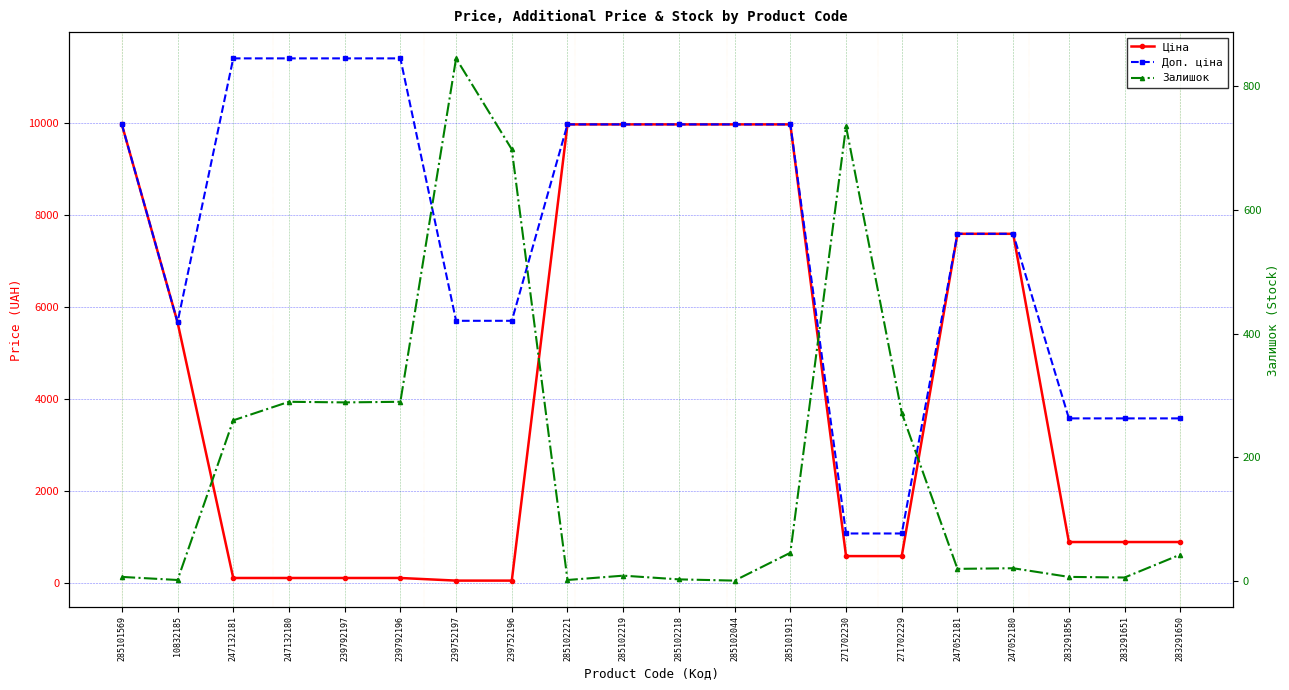

True or false: Ціна and Доп. ціна cross at least once.

False